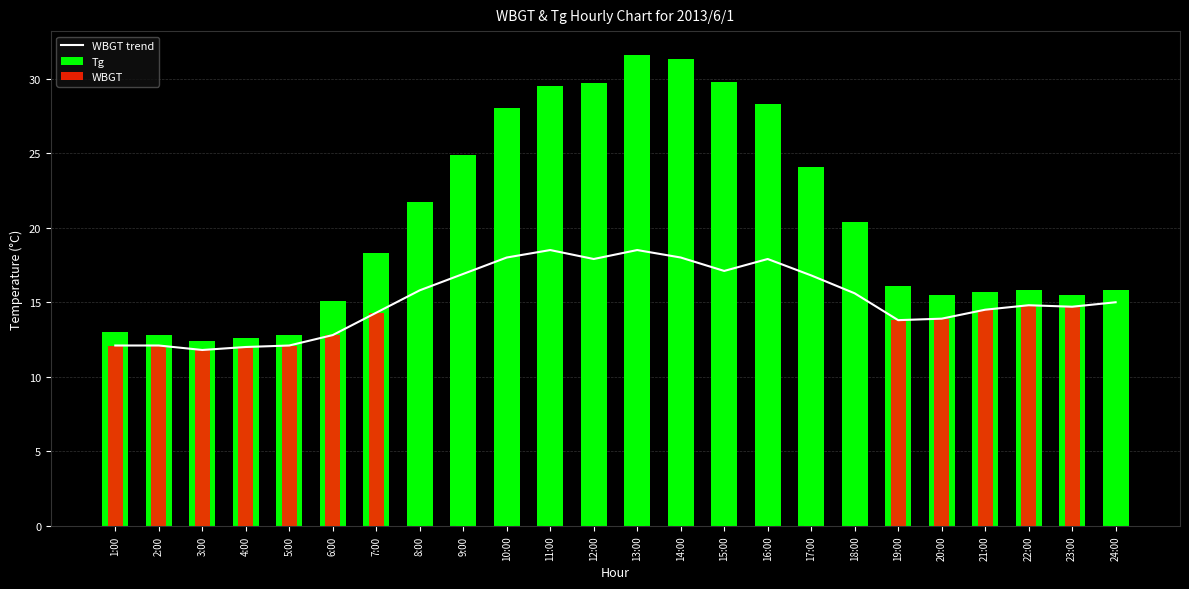

What are all the series names shown in the legend?

WBGT trend, Tg, WBGT